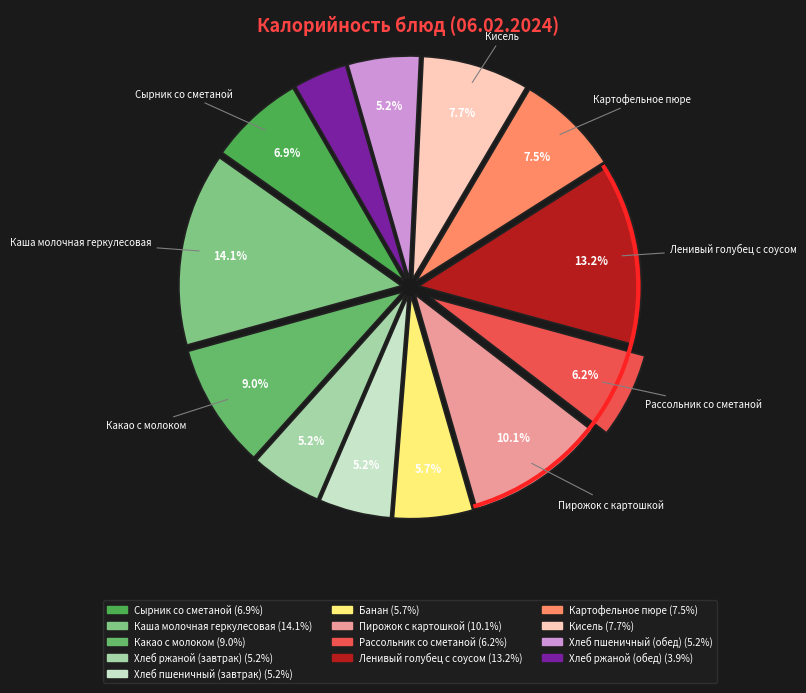

What is the smallest slice in the pie chart?

Хлеб ржаной (обед)